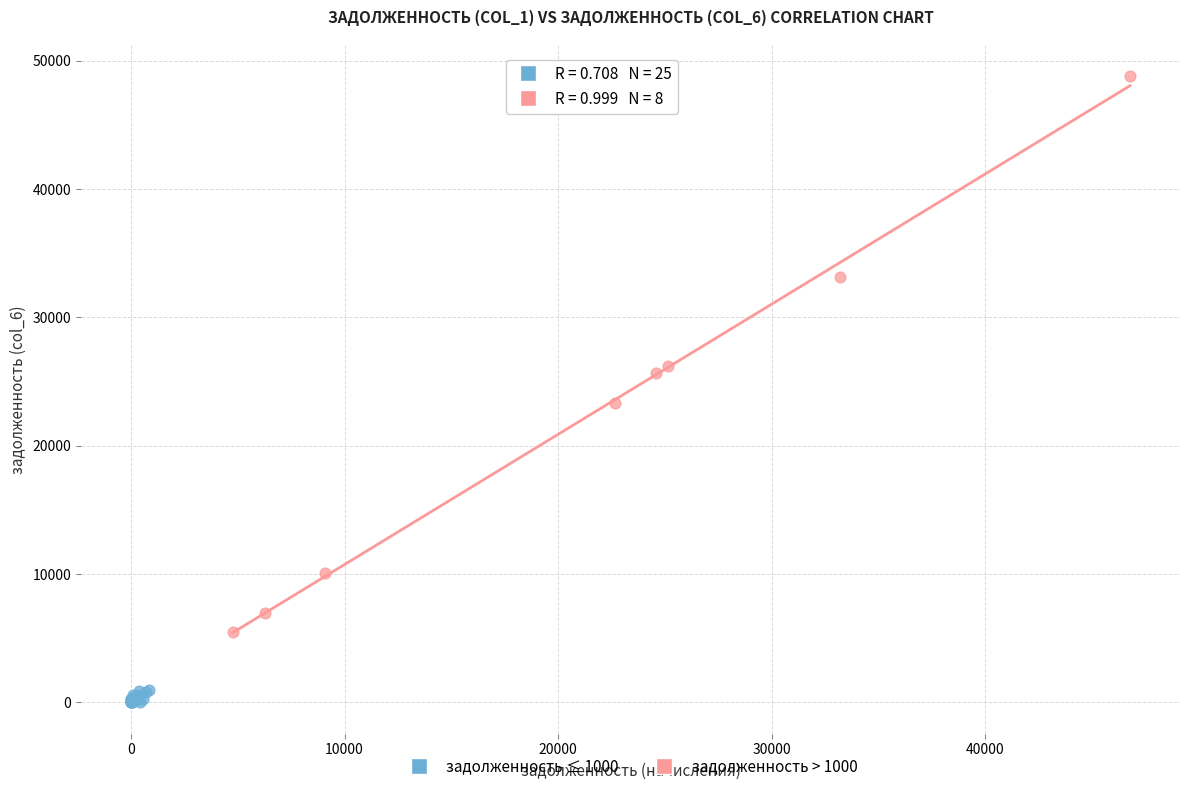

Which series reaches the maximum Y coordinate?

задолженность > 1000